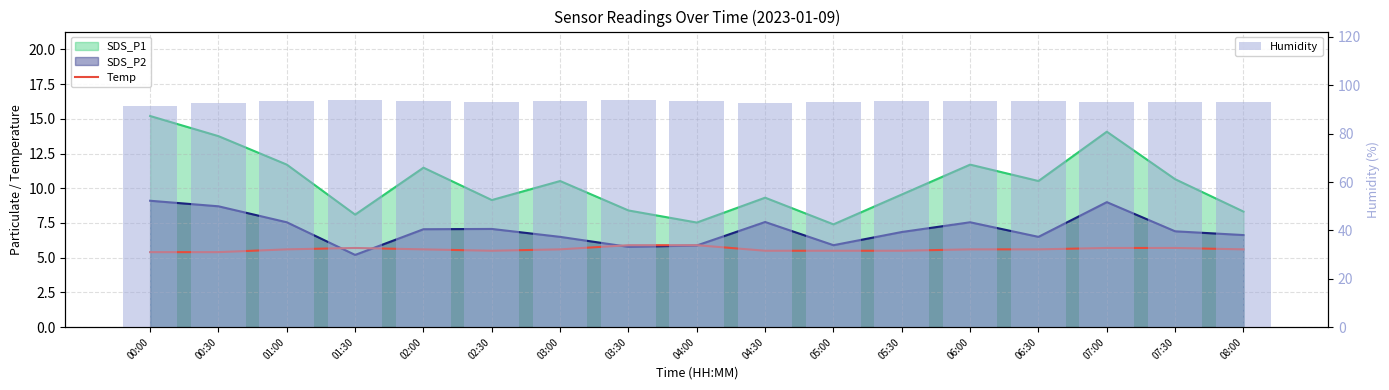

What is the difference between the highest and lowest values at 07:00?

87.5